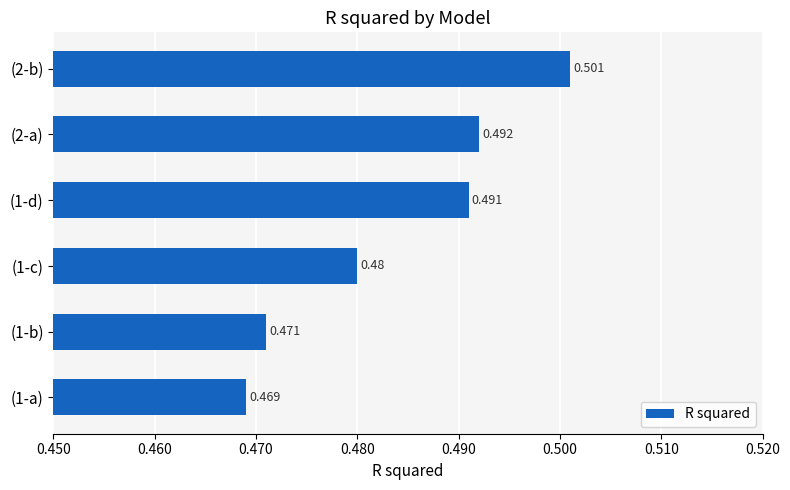

At which label is the value closest to 0?

(1-a)